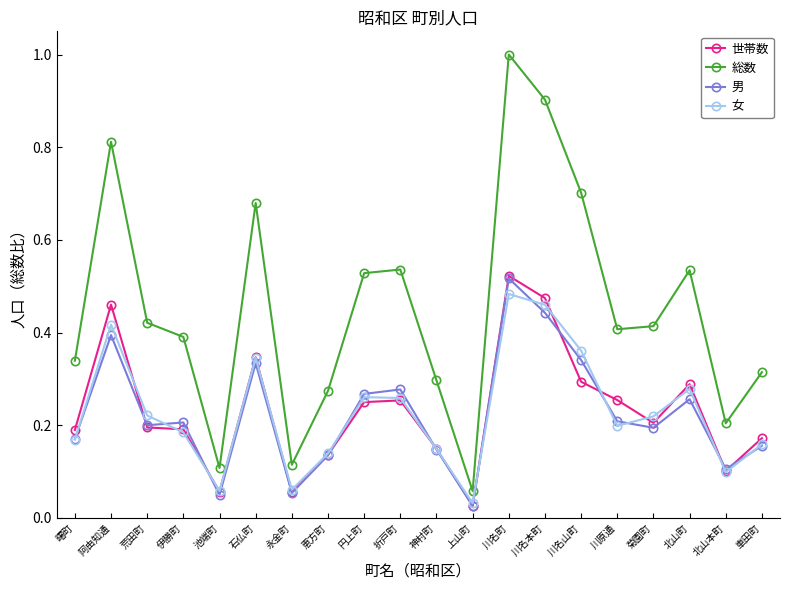

The value of 世帯数 at 神村町 is 0.1. True or false?

True